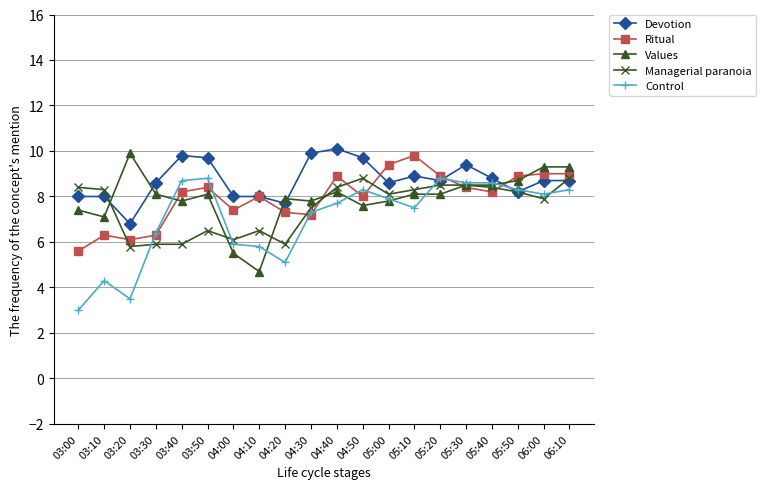

At which label does Ritual reach its peak?

05:10